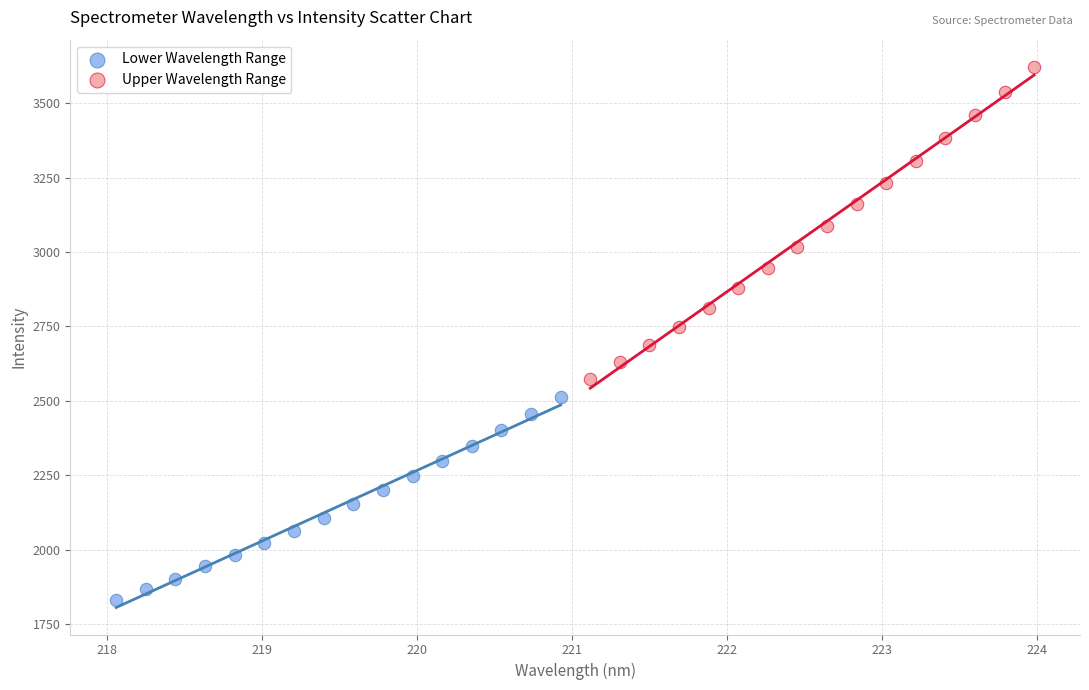

Which series contains the lowest Y value?

Lower Wavelength Range